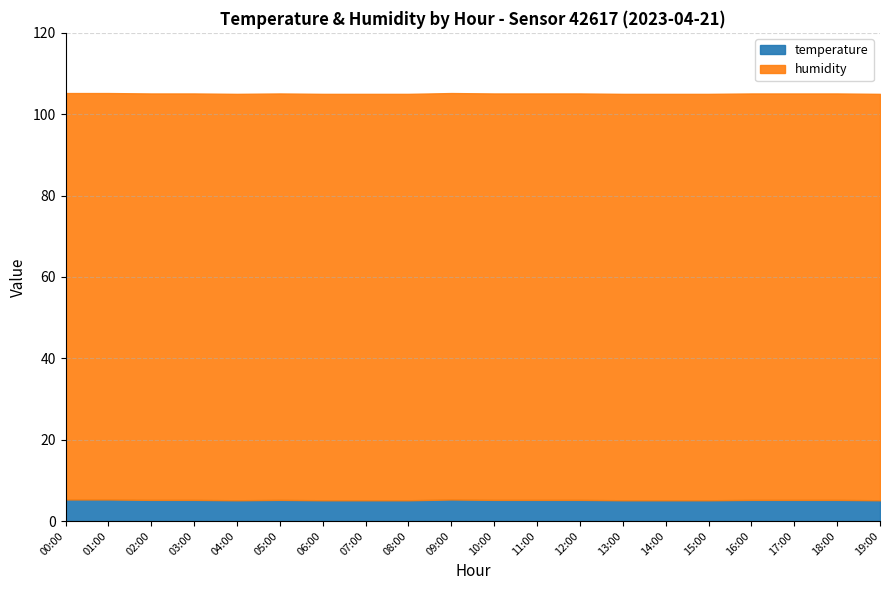

List the labels in order of humidity value, largest first.

00:00, 01:00, 02:00, 03:00, 04:00, 05:00, 06:00, 07:00, 08:00, 09:00, 10:00, 11:00, 12:00, 13:00, 14:00, 15:00, 16:00, 17:00, 18:00, 19:00